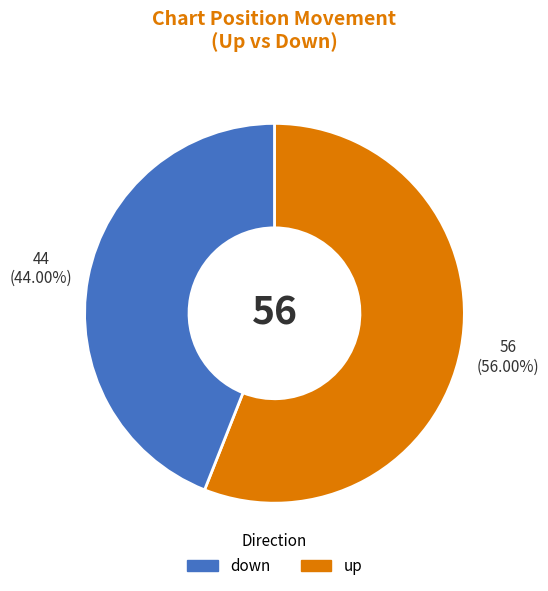

To the nearest percent, what is the average slice percentage?

50%